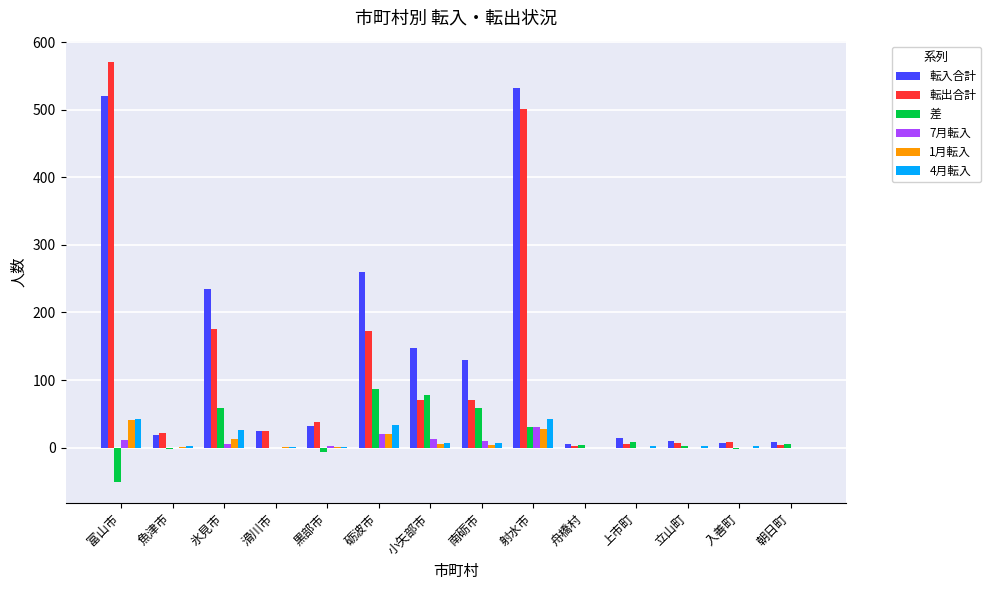

How many groups of bars are there?

14